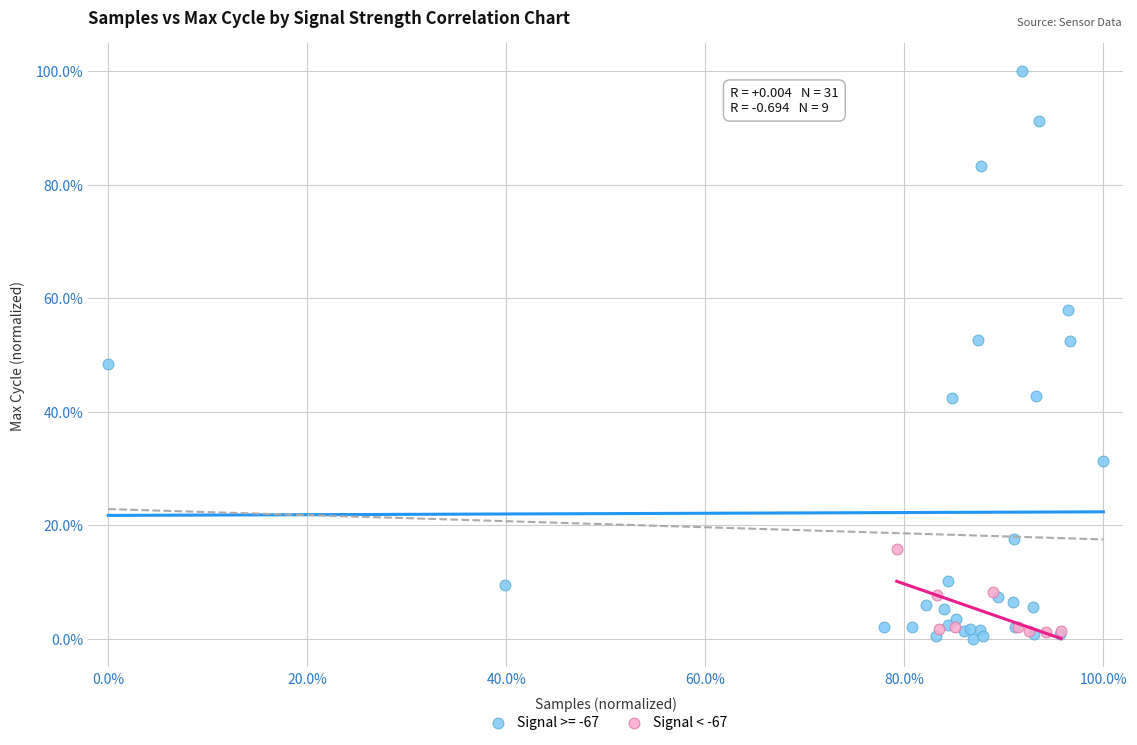

Which series has the largest Y range (max minus min)?

Signal >= -67